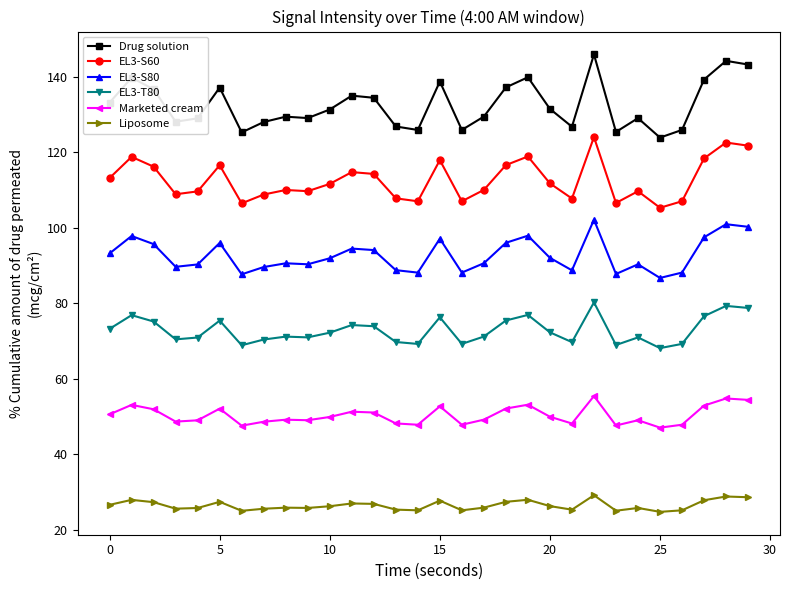

What is the minimum value for EL3-T80?

68.2